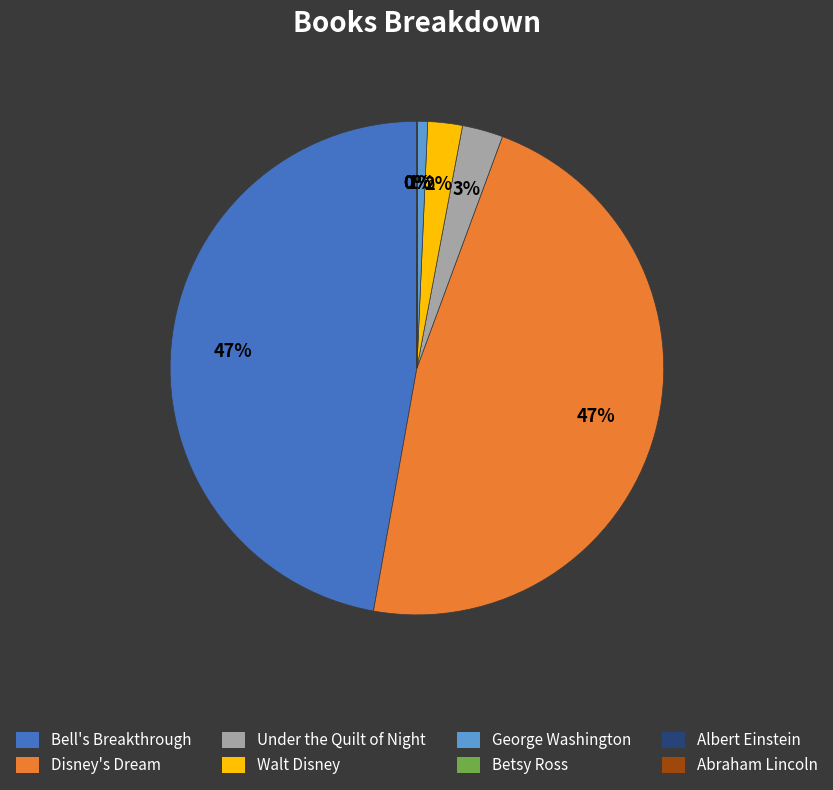

To the nearest percent, what portion does Bell's Breakthrough represent?

47%